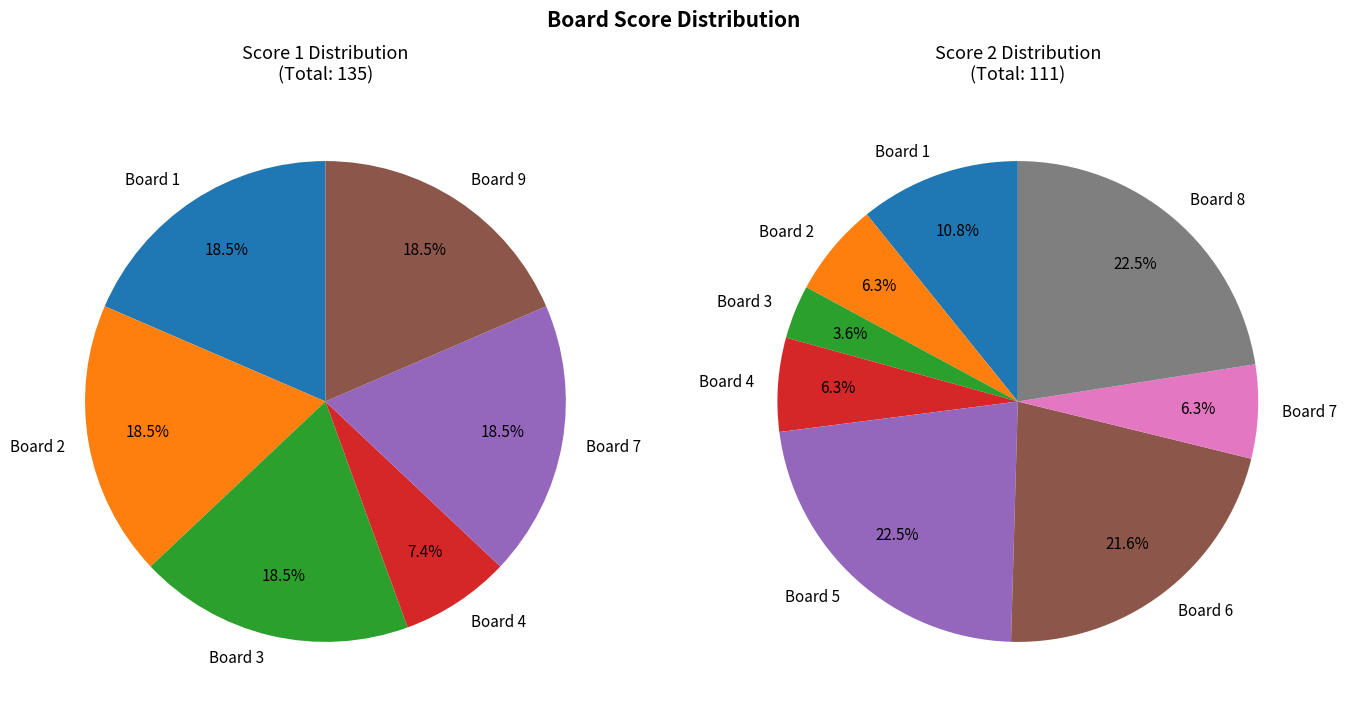

What is the largest slice in the pie chart?

1